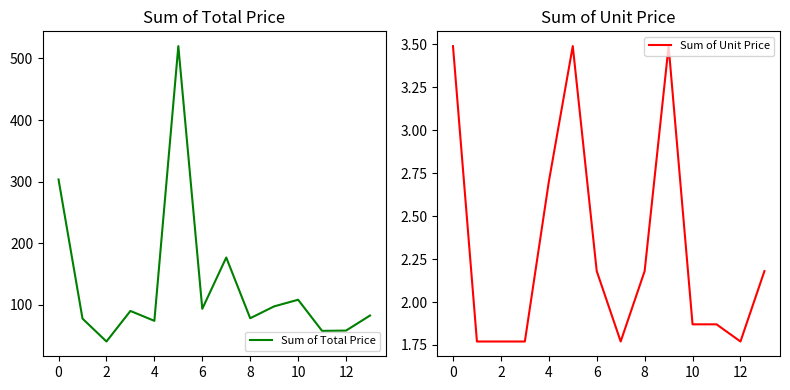

Is it true that Sum of Total Price equals 16.8 at 12?

False